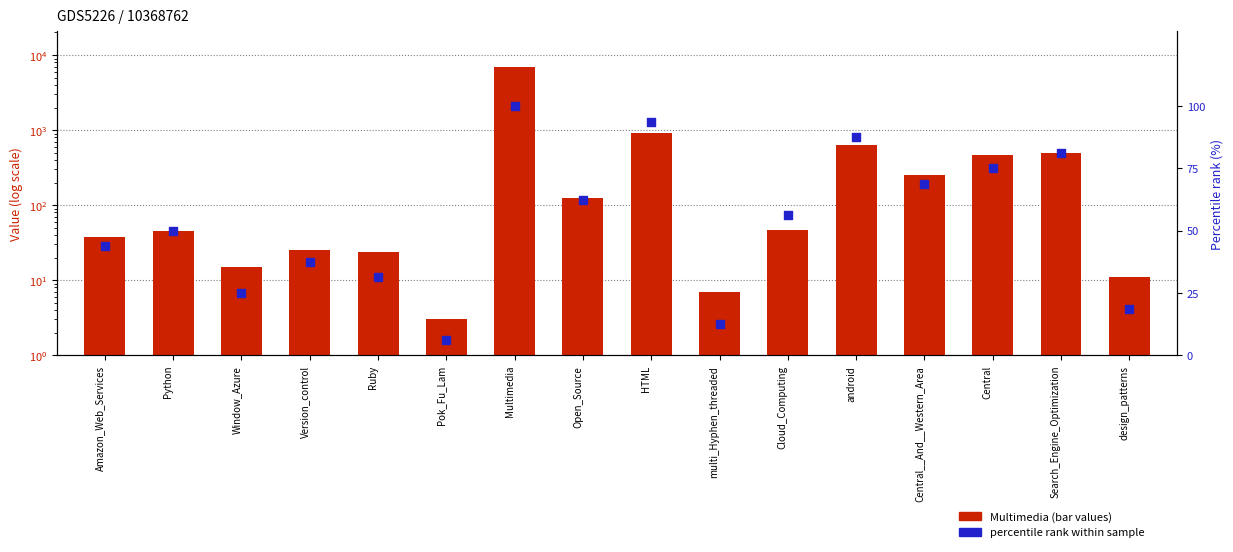

Which series reaches the maximum Y coordinate?

Multimedia (bar values)